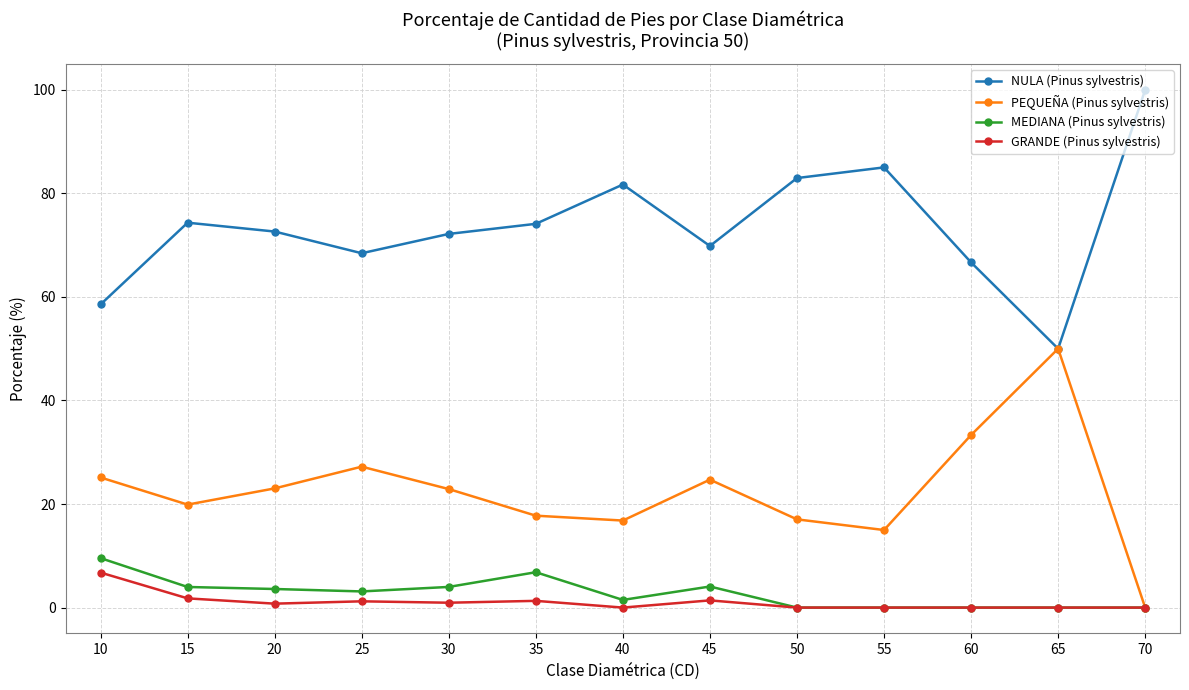

What is the average value of the GRANDE (Pinus sylvestris) series?

1.1